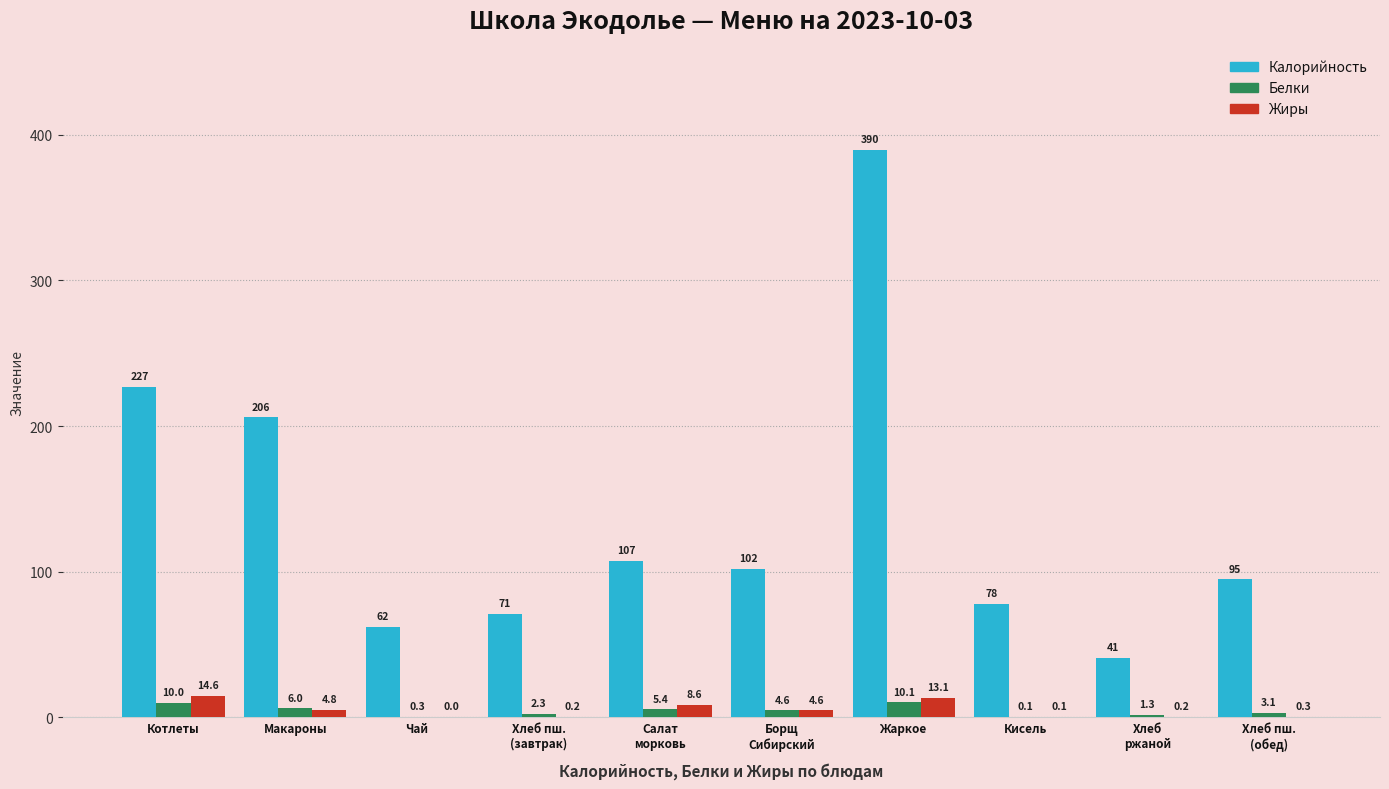

What is the maximum value shown in the chart?

389.9